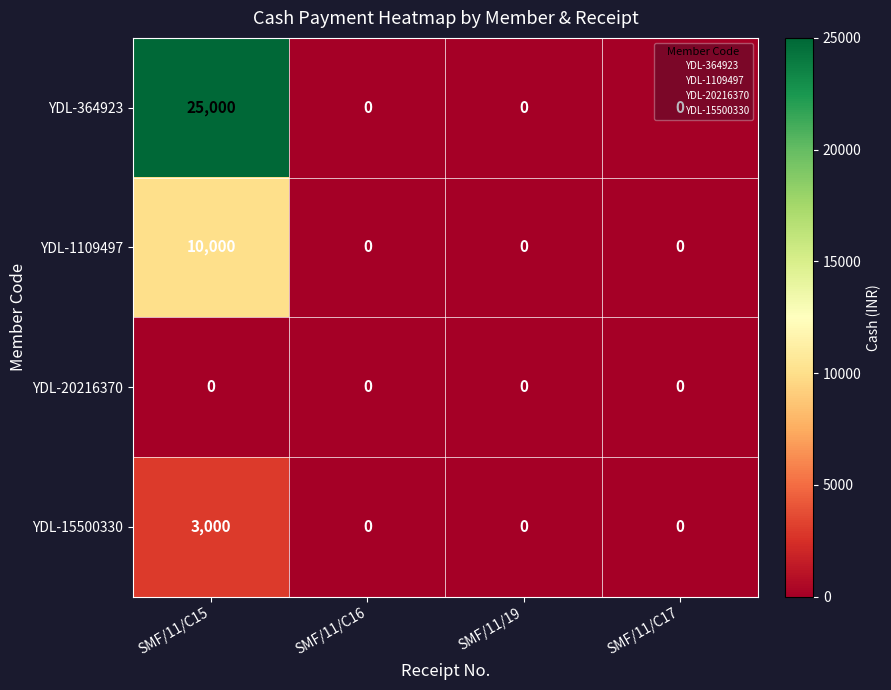

At which category does the chart reach its peak across all series?

SMF/11/C15